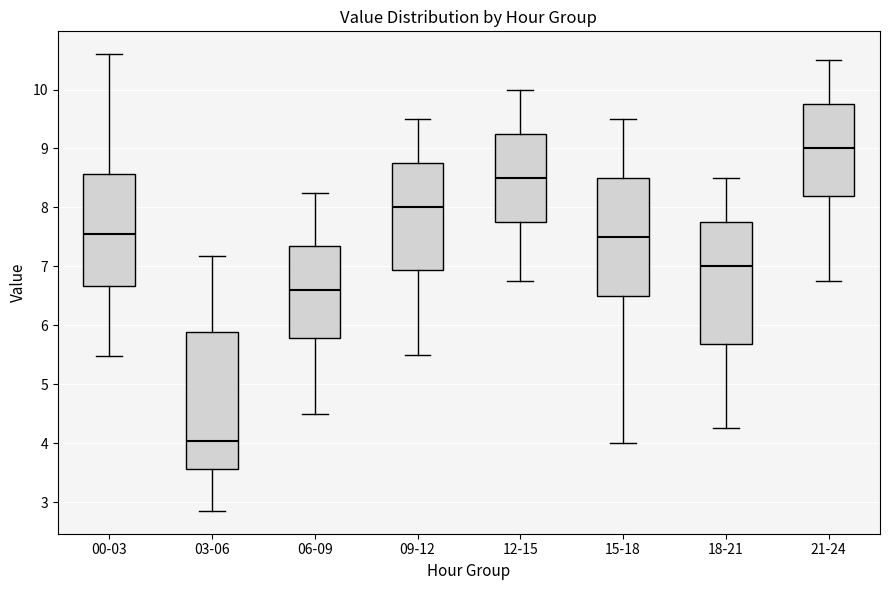

Reading left to right, transcribe this box plot: for each box, give where its median line is, the range the box spans, and where its two whiskers end, as read against the y-axis. The values are not printed on the chart, so give them approximately, as read against the axis.

00-03: median 7.6, box 6.7 to 8.6, whiskers 5.5 to 10.6
03-06: median 4.0, box 3.6 to 5.9, whiskers 2.9 to 7.2
06-09: median 6.6, box 5.8 to 7.4, whiskers 4.5 to 8.3
09-12: median 8.0, box 6.9 to 8.8, whiskers 5.5 to 9.5
12-15: median 8.5, box 7.8 to 9.3, whiskers 6.8 to 10.0
15-18: median 7.5, box 6.5 to 8.5, whiskers 4.0 to 9.5
18-21: median 7.0, box 5.7 to 7.8, whiskers 4.3 to 8.5
21-24: median 9.0, box 8.2 to 9.8, whiskers 6.8 to 10.5